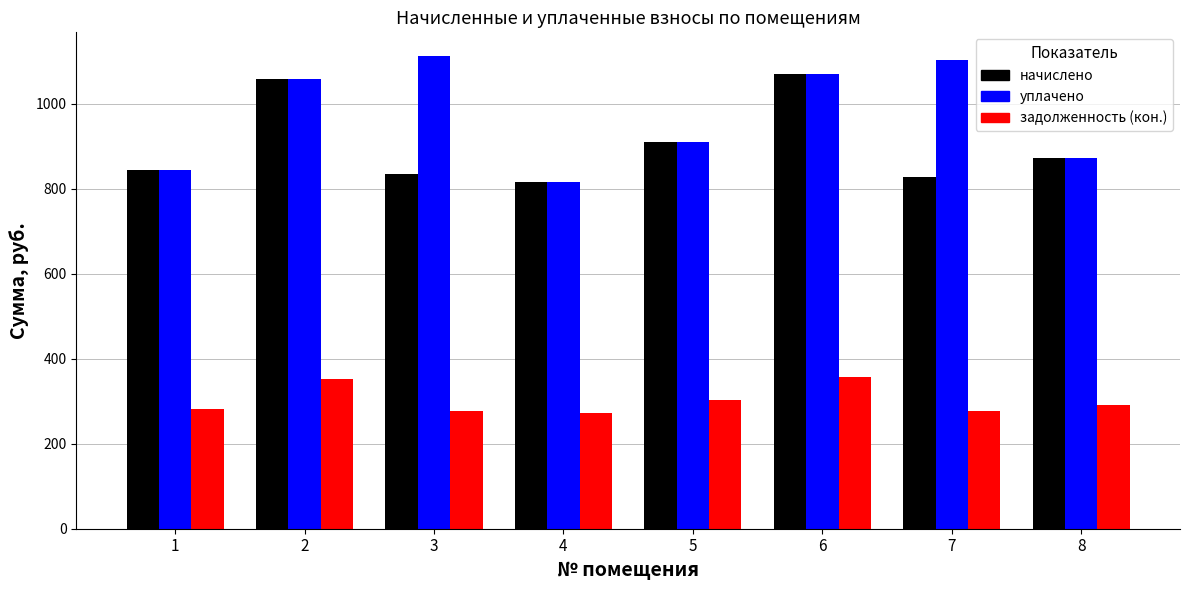

How many bars are there in total?

24